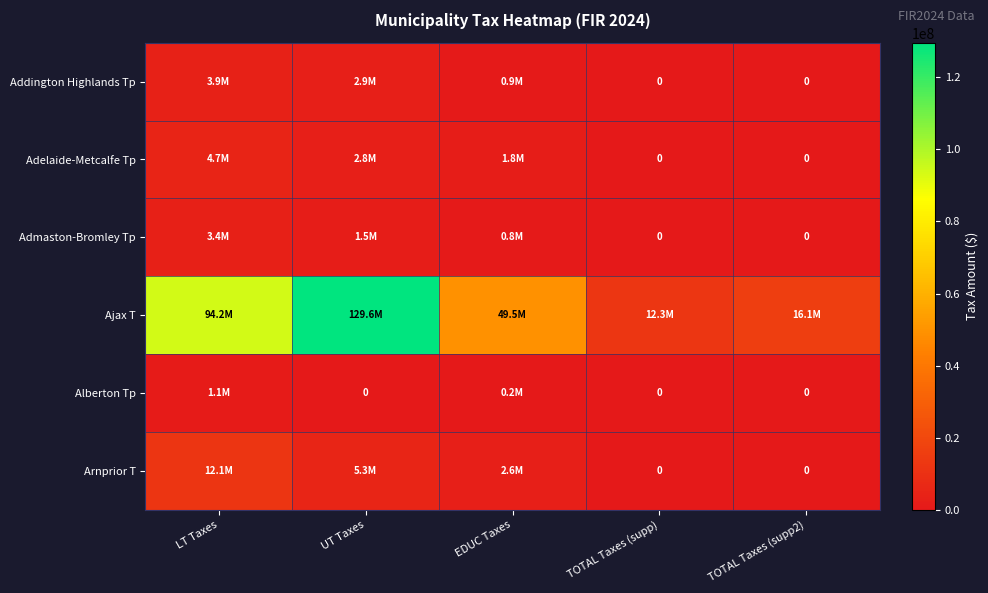

How many data points does each series have?

5